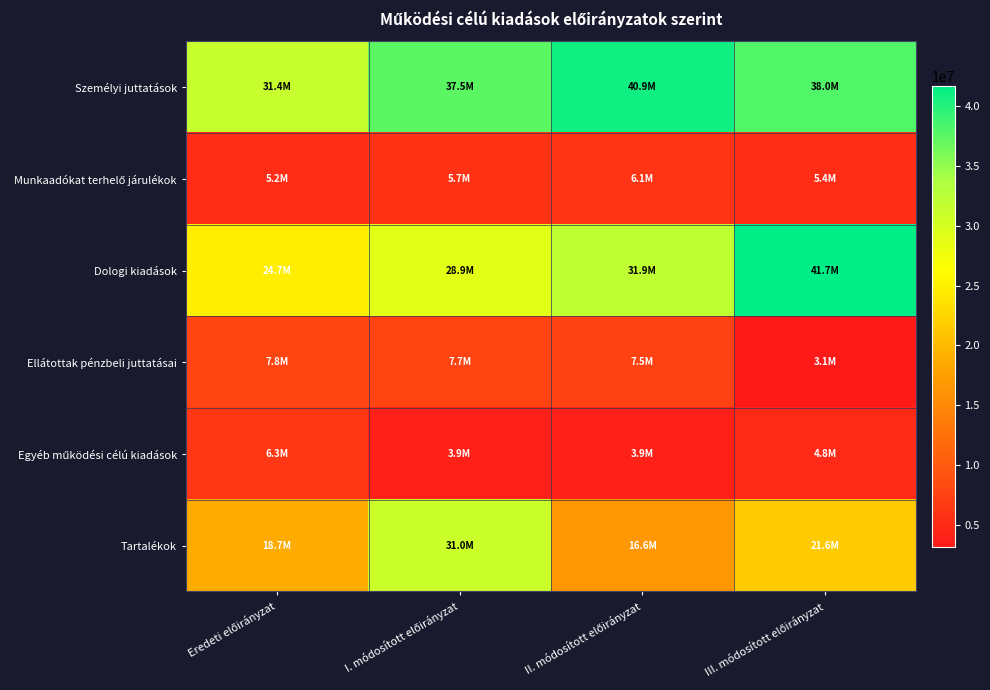

What is the difference between the highest and lowest values at Eredeti előirányzat?

26253951